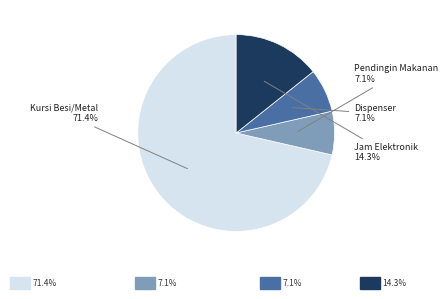

Does any single category account for the majority?

Yes